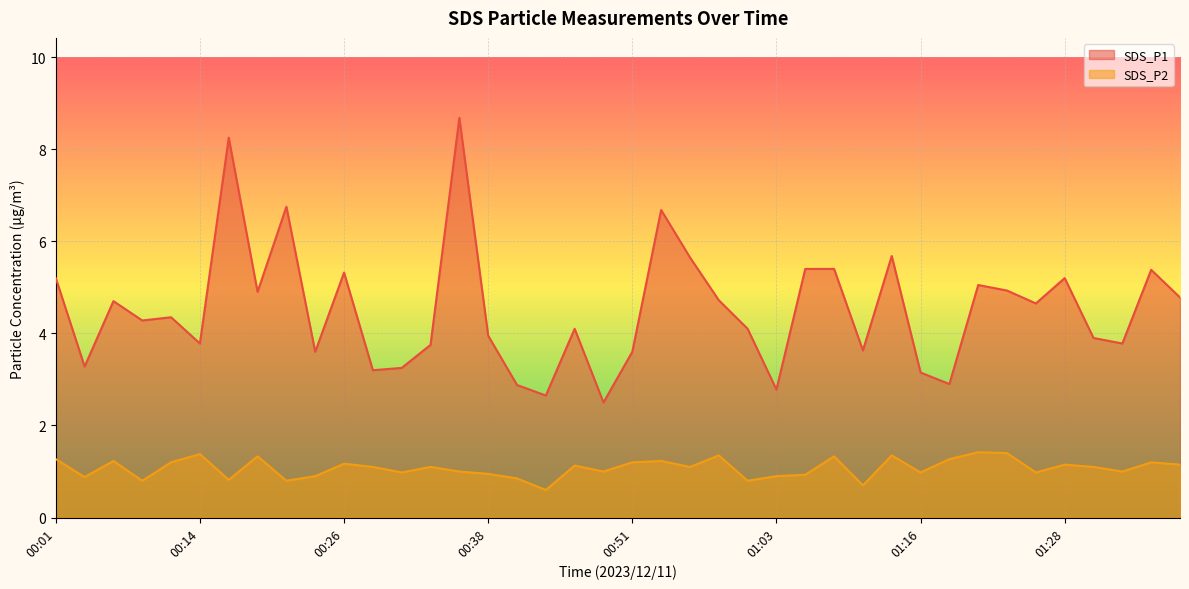

Which has a higher value, 00:46 or 01:16?

00:46